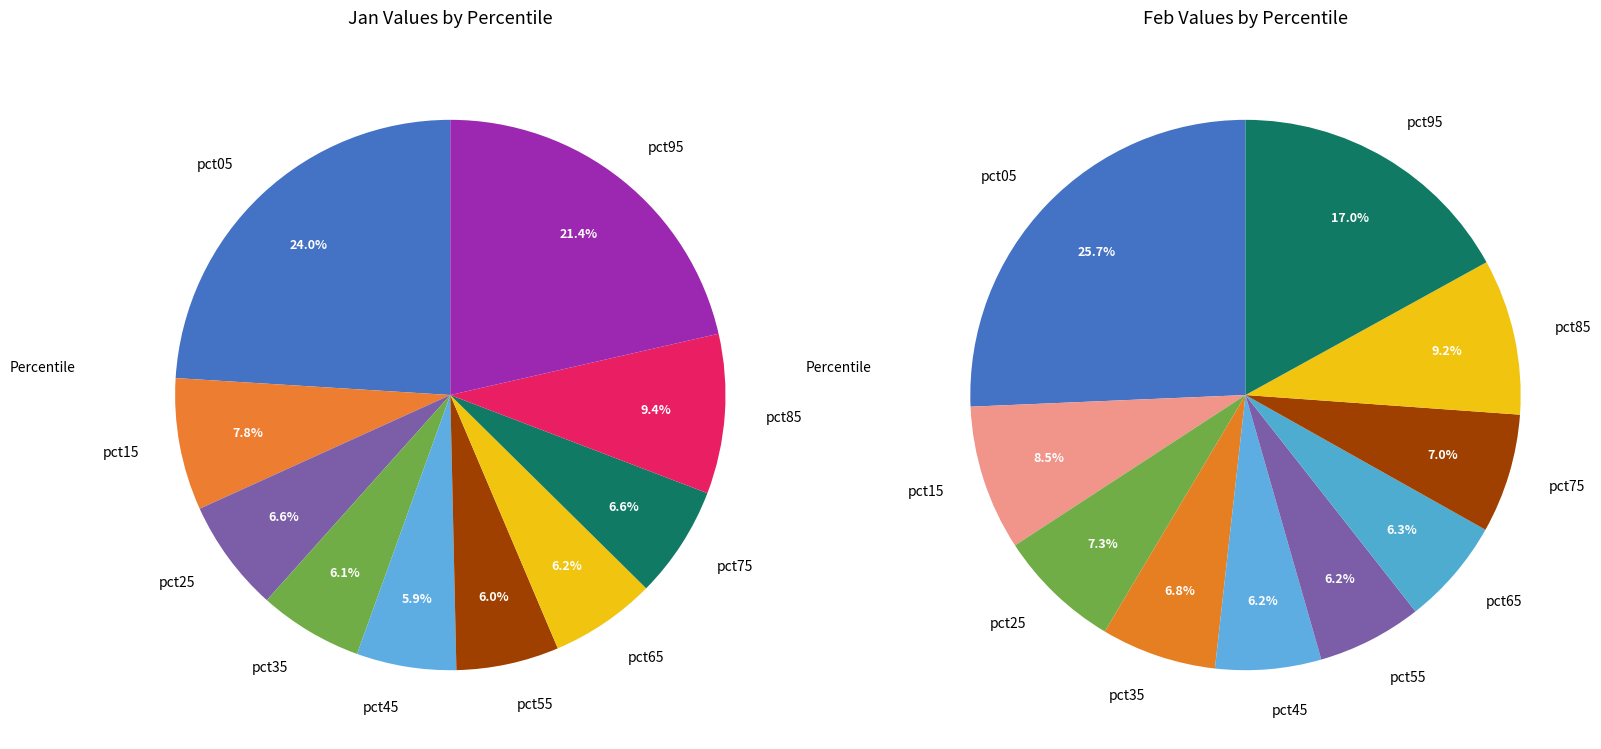

Is there any slice that represents more than half of the pie?

No